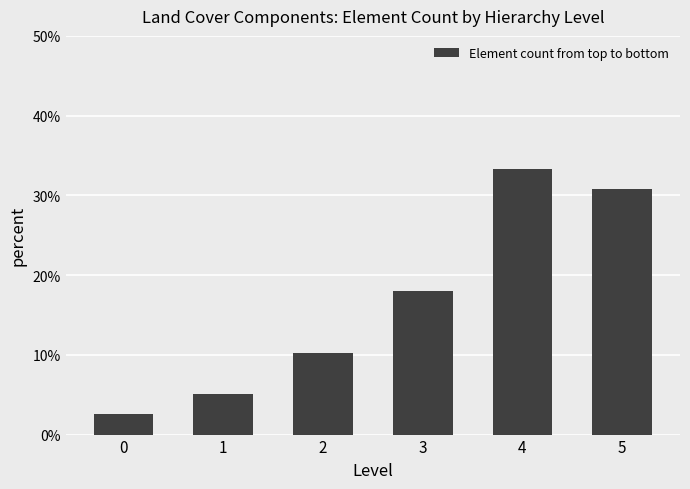

Rank the categories by value from highest to lowest.

4, 5, 3, 2, 1, 0